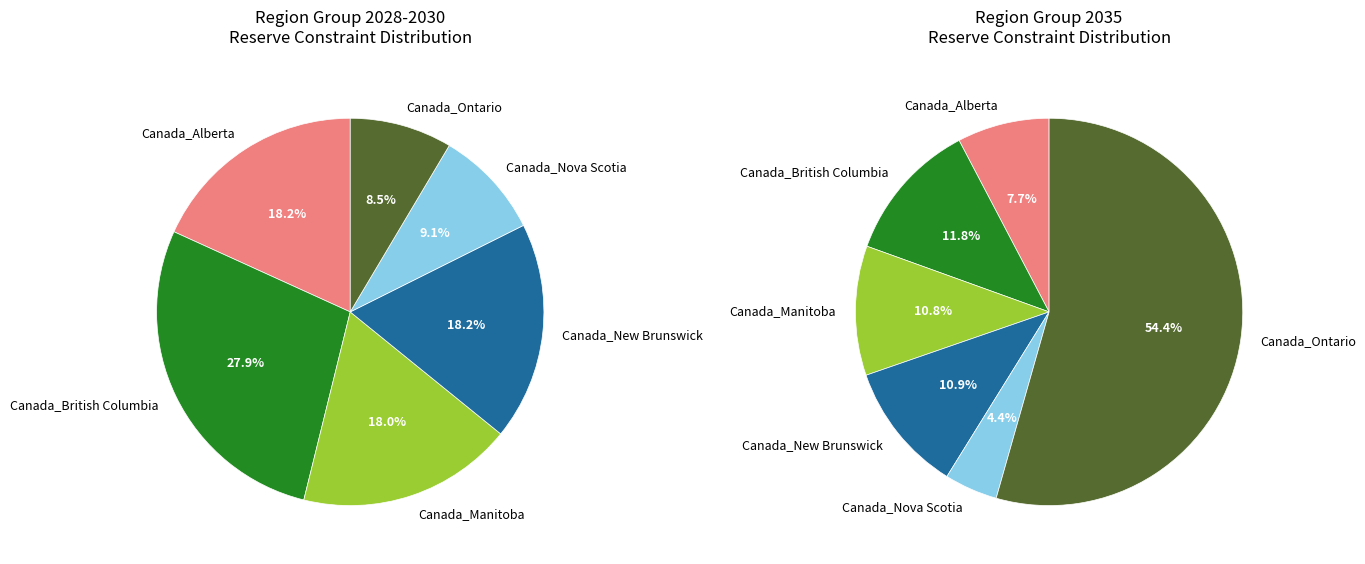

What is the change in value from Canada_Manitoba to Canada_Ontario?

-191.1